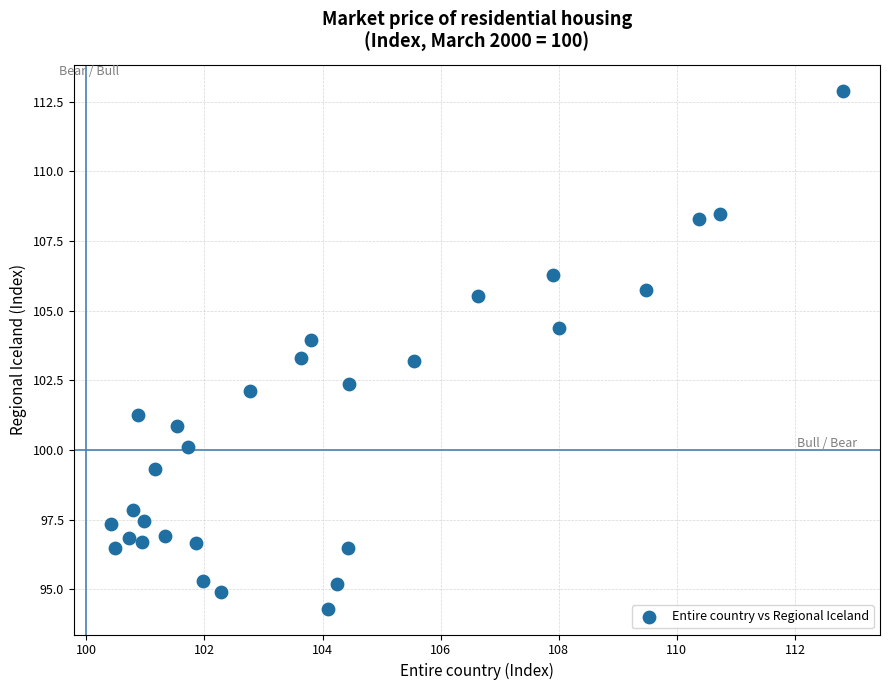

What is the range of Y values (max minus min)?

18.6